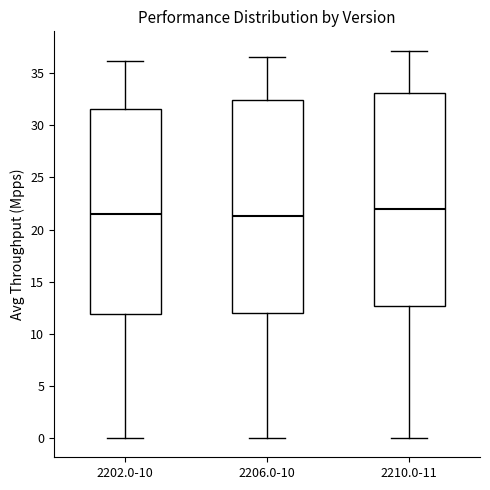

Reading left to right, read every box against the y-axis: the position of its median line, the range the box covers, and the ends of its whiskers. The values are not printed on the chart, so give them approximately, as read against the axis.

2202.0-10: median 21.5, box 12.0 to 31.5, whiskers 0.0 to 36.0
2206.0-10: median 21.5, box 12.0 to 32.5, whiskers 0.0 to 36.5
2210.0-11: median 22.0, box 12.5 to 33.0, whiskers 0.0 to 37.0